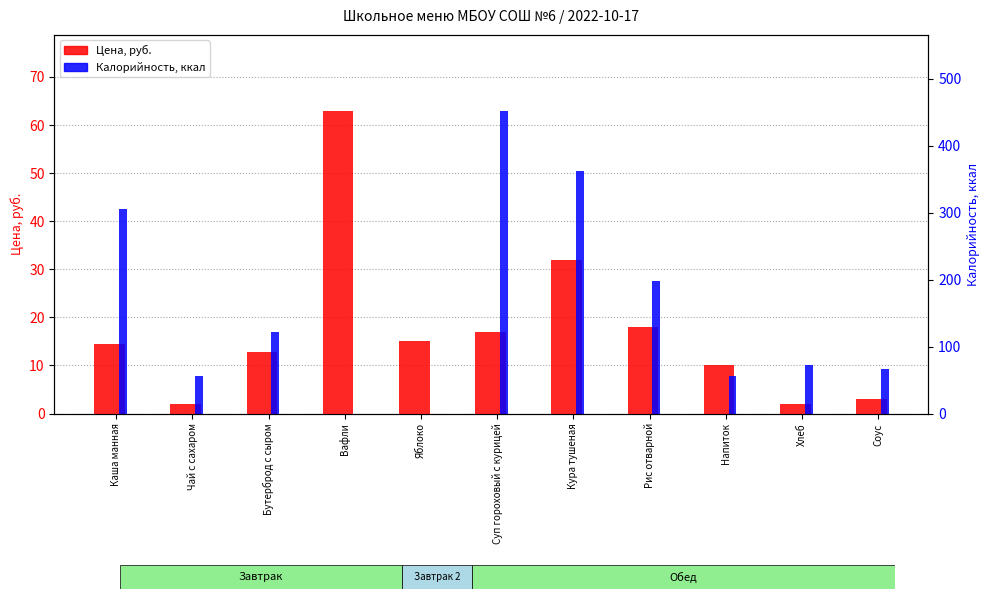

What is the maximum value shown in the chart?

63.0